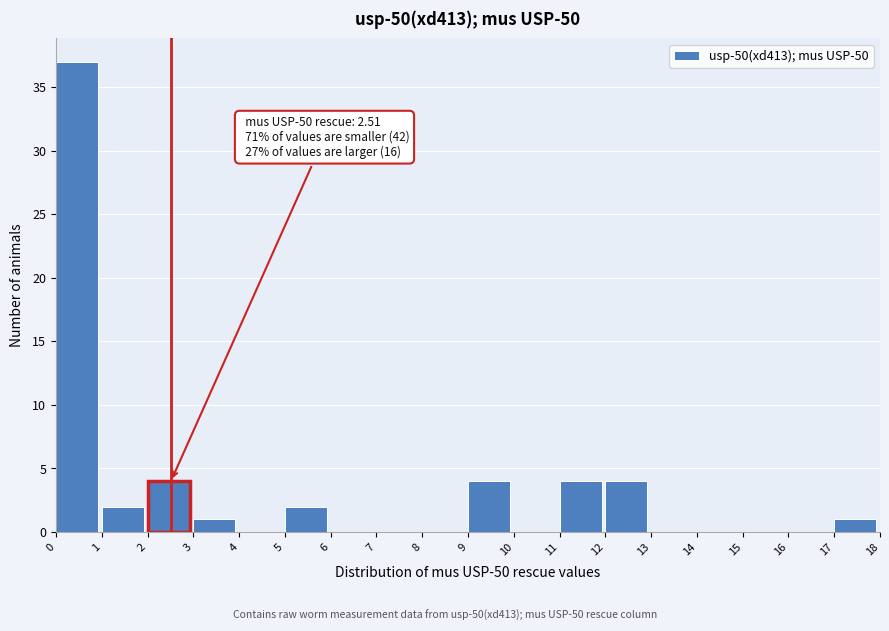

Over which range of the x-axis is the bar tallest?

0 to 1